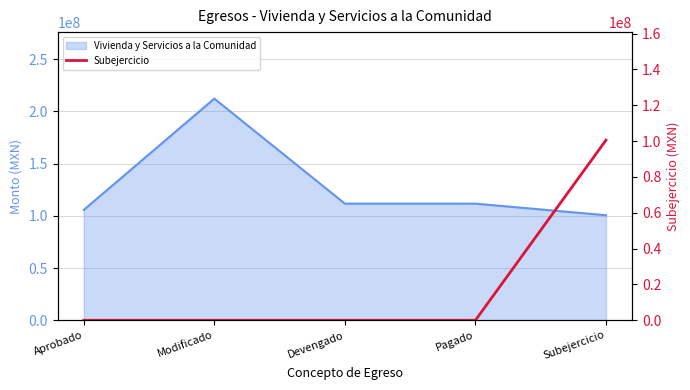

What is the difference between the maximum and minimum values?

100531086